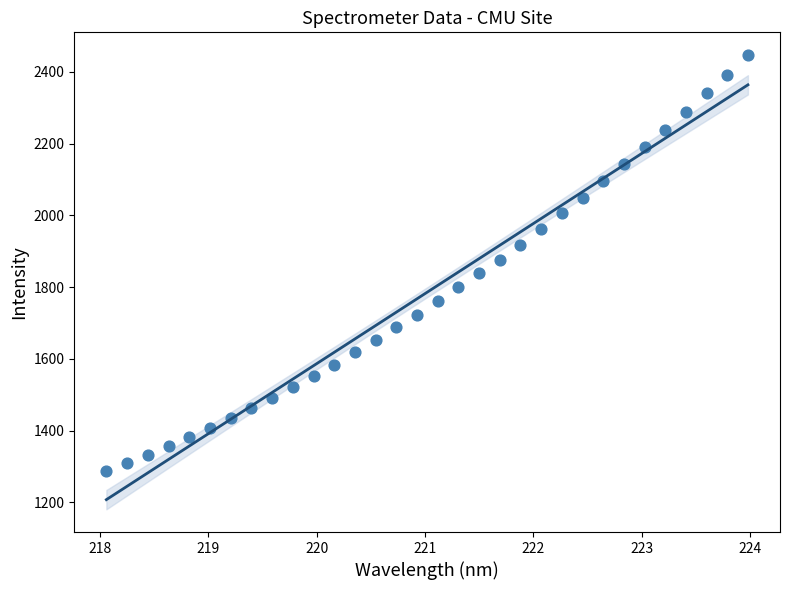

What is the range of Y values (max minus min)?

1159.9